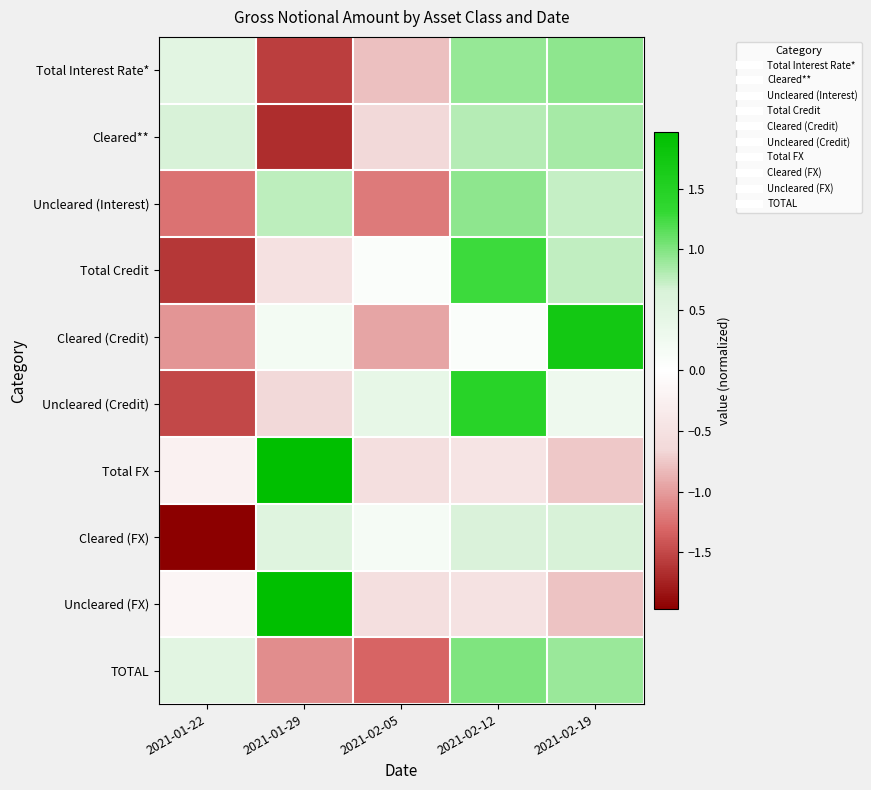

Between 2021-01-22 and 2021-02-12, which is larger?

2021-02-12